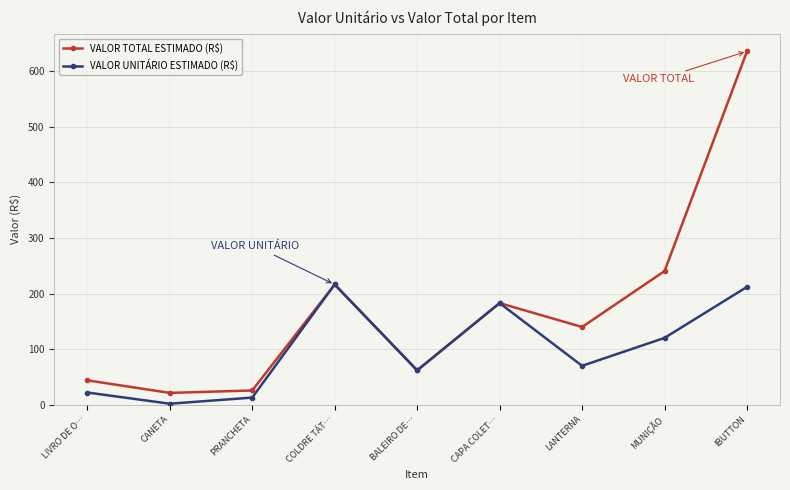

How many interior local peaks does the VALOR TOTAL ESTIMADO (R$) series have?

2